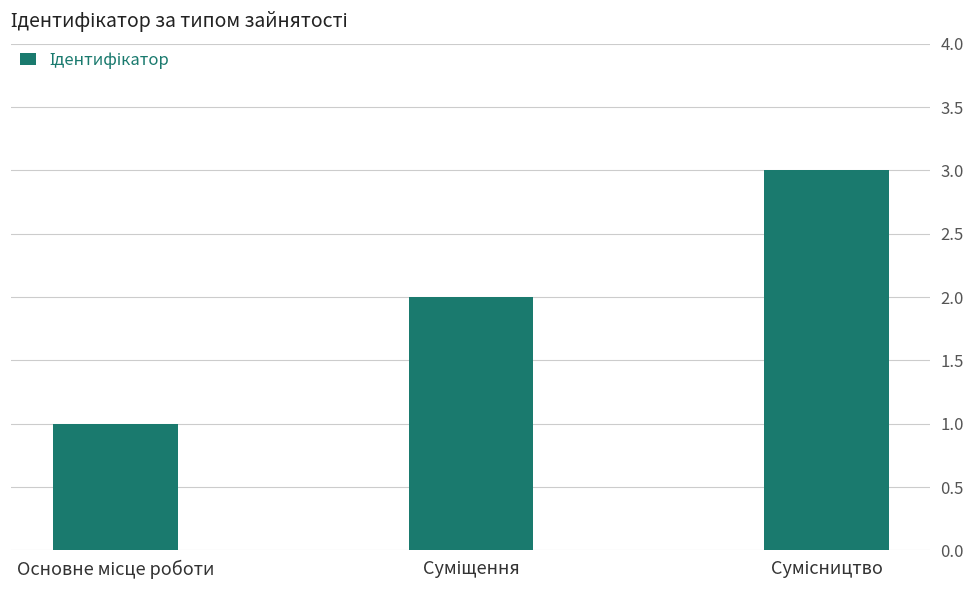

What is the maximum value shown in the chart?

3